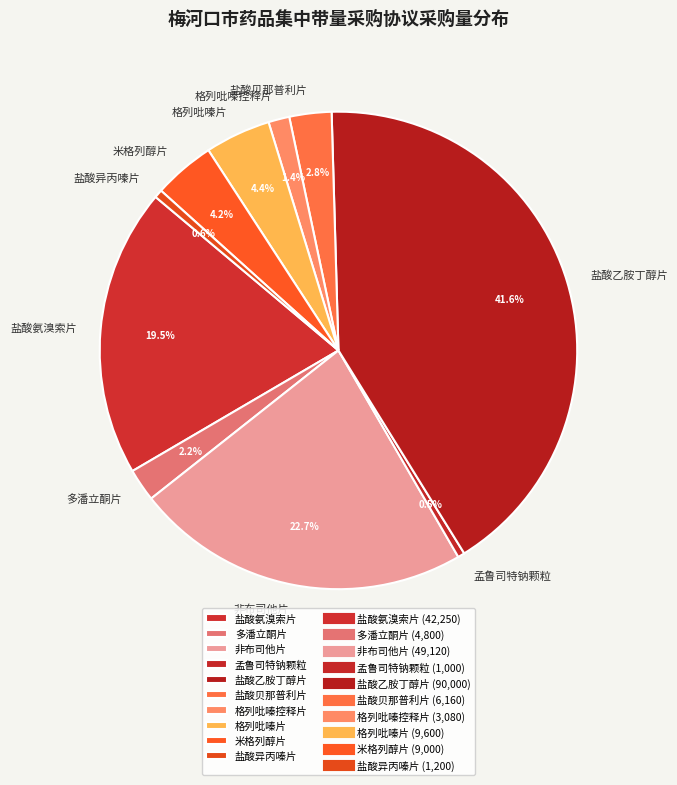

True or false: 米格列醇片 accounts for 4% of the total.

True